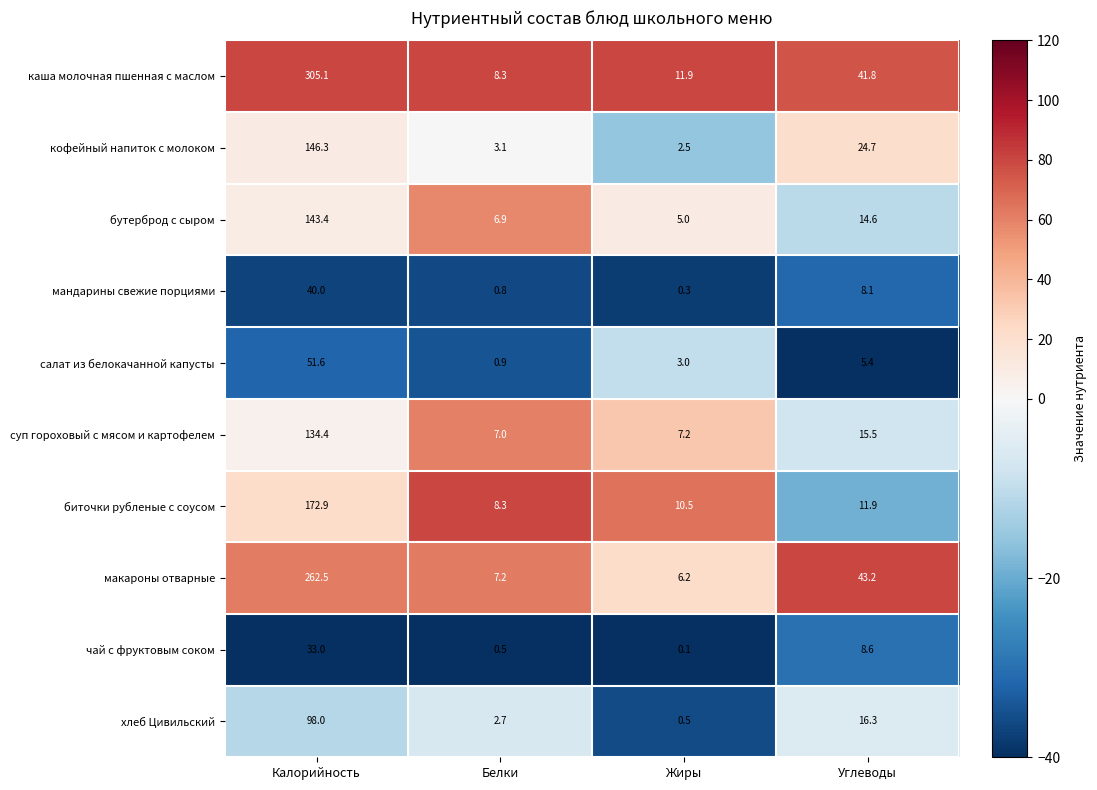

Which label corresponds to the smallest value in the chart?

Жиры